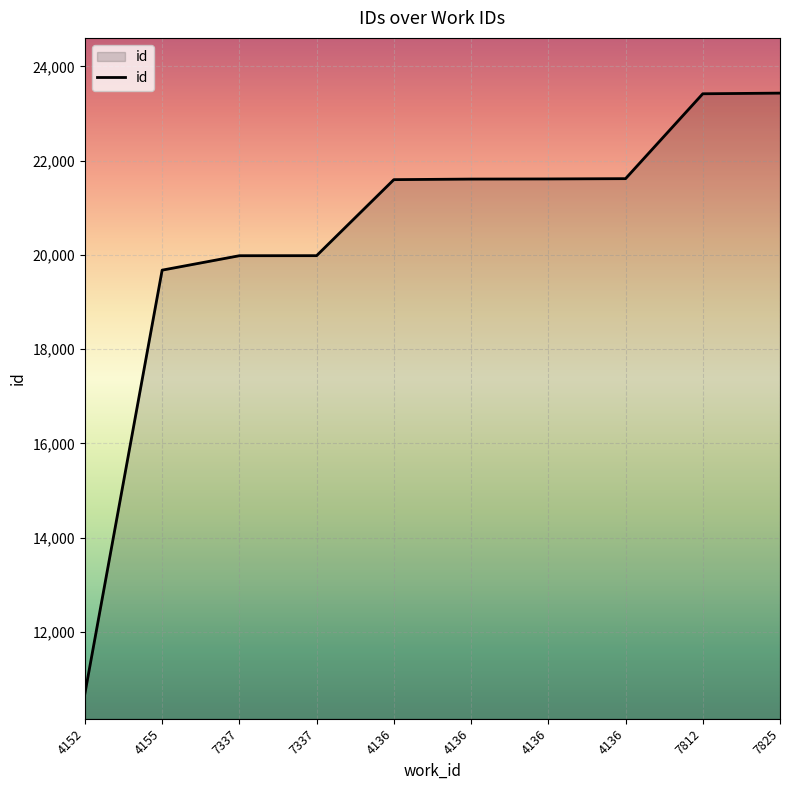

Where is the data nearest to the value 17064?

4155